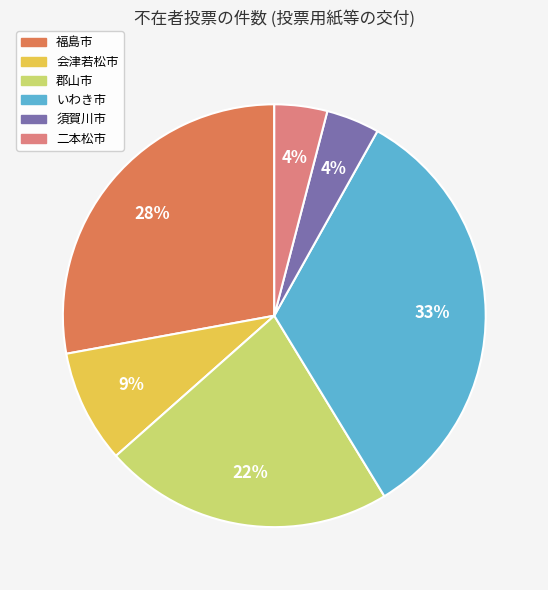

Is 二本松市 the majority of the pie?

No